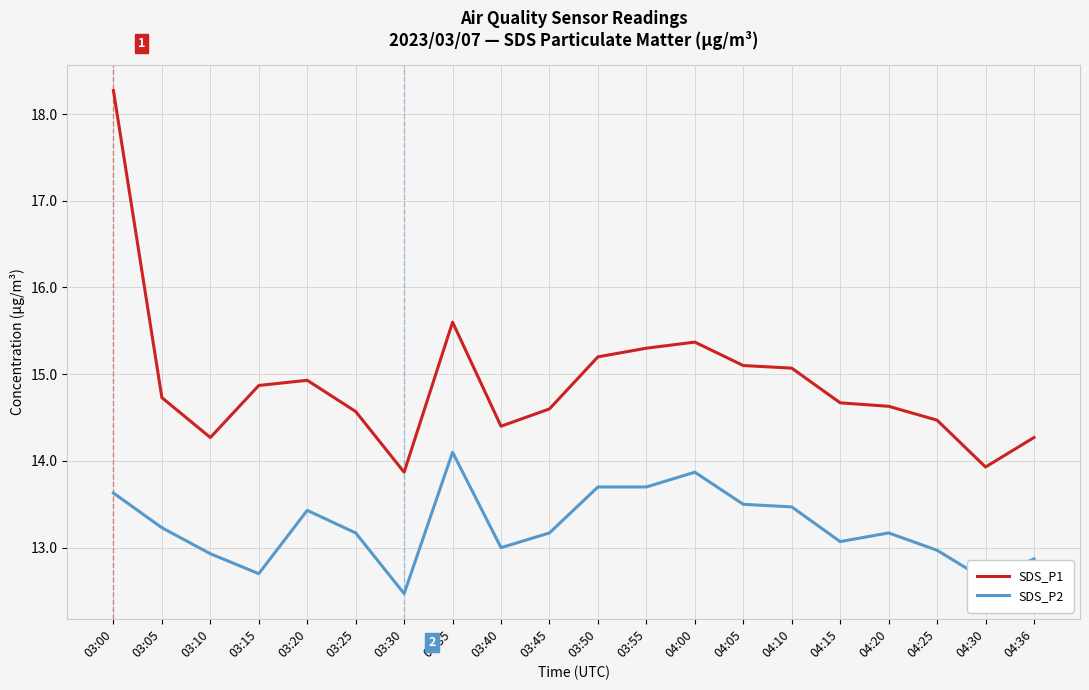

The value of SDS_P1 at 03:05 is 3.1. True or false?

False